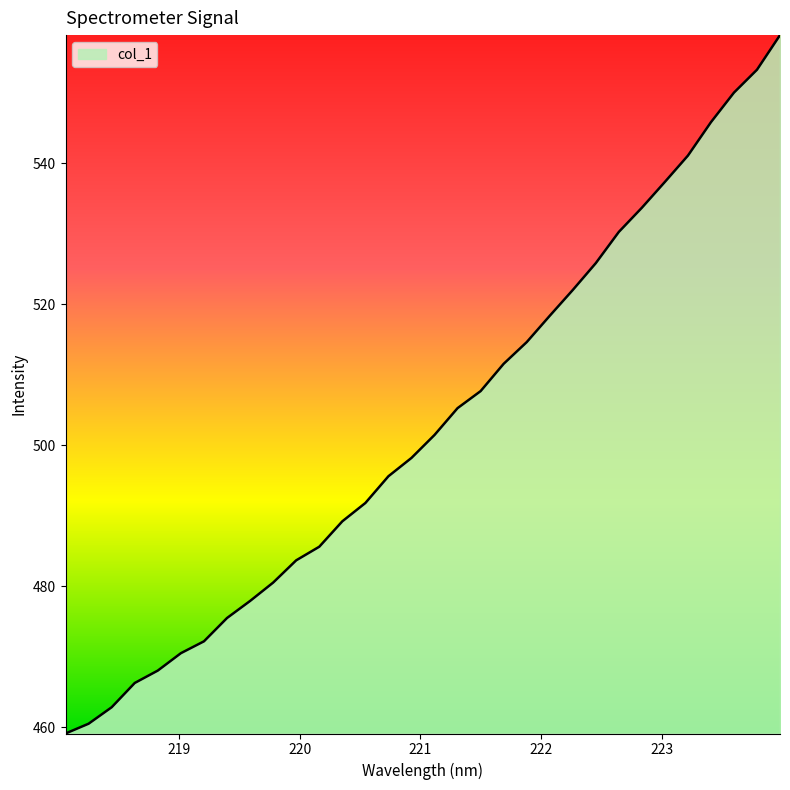

How many lines are shown in the chart?

1